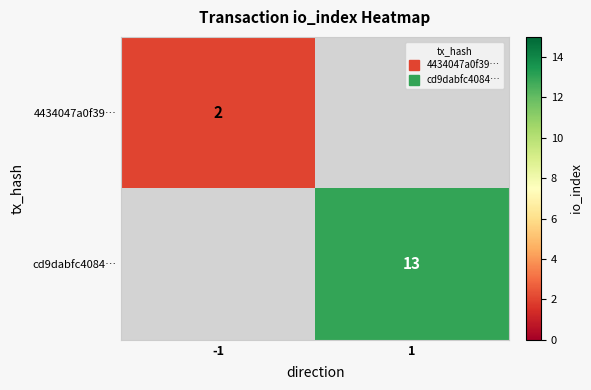

Between -1 and 1, which is larger?

1